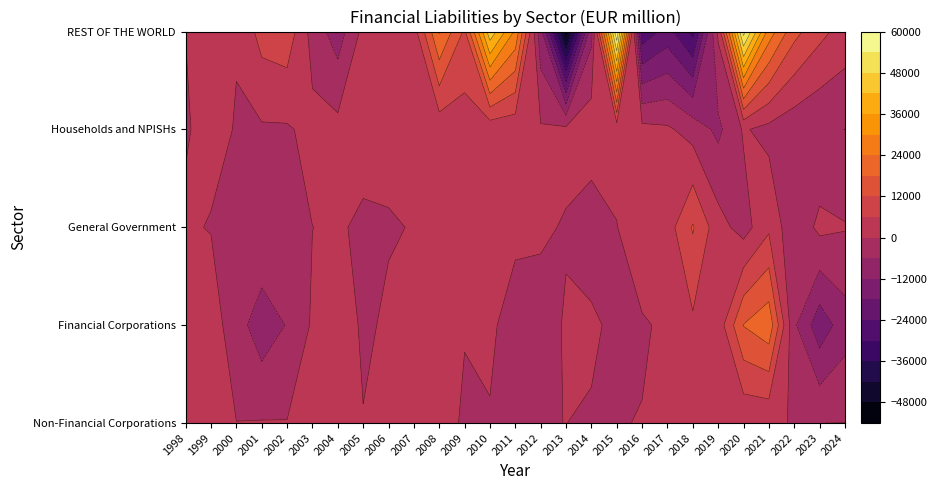

Reading left to right, transcribe all the data shown in this chart.

Non-Financial Corporations: 1998=245.0	1999=65.0	2000=62.6	2001=307.2	2002=206.0	2003=129.0	2004=311.0	2005=185.7	2006=151.3	2007=233.4	2008=192.8	2009=-60.3	2010=-808.6	2011=-852.2	2012=-267.3	2013=38.1	2014=-621.3	2015=-291.8	2016=215.1	2017=165.8	2018=187.4	2019=206.7	2020=803.3	2021=748.8	2022=-275.0	2023=-14.8	2024=43.8
Financial Corporations: 1998=3335.0	1999=2724.1	2000=-3147.7	2001=-9696.1	2002=-5677.5	2003=739.9	2004=3035.4	2005=-757.3	2006=664.6	2007=2723.2	2008=718.1	2009=23.1	2010=2138.0	2011=-5300.0	2012=-1763.8	2013=402.9	2014=1081.1	2015=-1471.2	2016=-693.9	2017=1124.0	2018=4914.2	2019=2459.8	2020=18203.1	2021=22160.2	2022=-5023.2	2023=-15654.7	2024=-8736.0
General Government: 1998=524.1	1999=-216.2	2000=-944.6	2001=-105.6	2002=-144.6	2003=-27.2	2004=498.6	2005=-753.6	2006=-353.3	2007=188.9	2008=397.5	2009=530.9	2010=1049.9	2011=2670.6	2012=658.8	2013=-363.3	2014=-3432.3	2015=-176.9	2016=4782.4	2017=3286.7	2018=12546.2	2019=2410.7	2020=-2538.9	2021=4890.9	2022=-4717.7	2023=1517.1	2024=363.5
Households and NPISHs: 1998=-284.8	1999=1067.5	2000=-194.8	2001=-703.8	2002=-659.0	2003=1665.1	2004=1859.0	2005=1805.6	2006=1392.8	2007=704.4	2008=2036.1	2009=2988.5	2010=1890.4	2011=1717.5	2012=643.4	2013=1515.0	2014=3709.1	2015=2216.7	2016=1822.9	2017=940.1	2018=-2453.8	2019=-7382.9	2020=623.4	2021=-1857.2	2022=-4096.7	2023=-5501.3	2024=-6018.4
REST OF THE WORLD: 1998=33.9	1999=514.0	2000=202.9	2001=8405.6	2002=9920.6	2003=-2333.0	2004=-9136.4	2005=1637.0	2006=977.0	2007=3435.9	2008=24477.0	2009=11016.8	2010=46090.9	2011=28945.7	2012=-10143.7	2013=-51025.3	2014=-7949.9	2015=59274.0	2016=-27976.0	2017=-21575.0	2018=-31715.0	2019=976.7	2020=56328.2	2021=27386.9	2022=13952.0	2023=7731.8	2024=3604.9